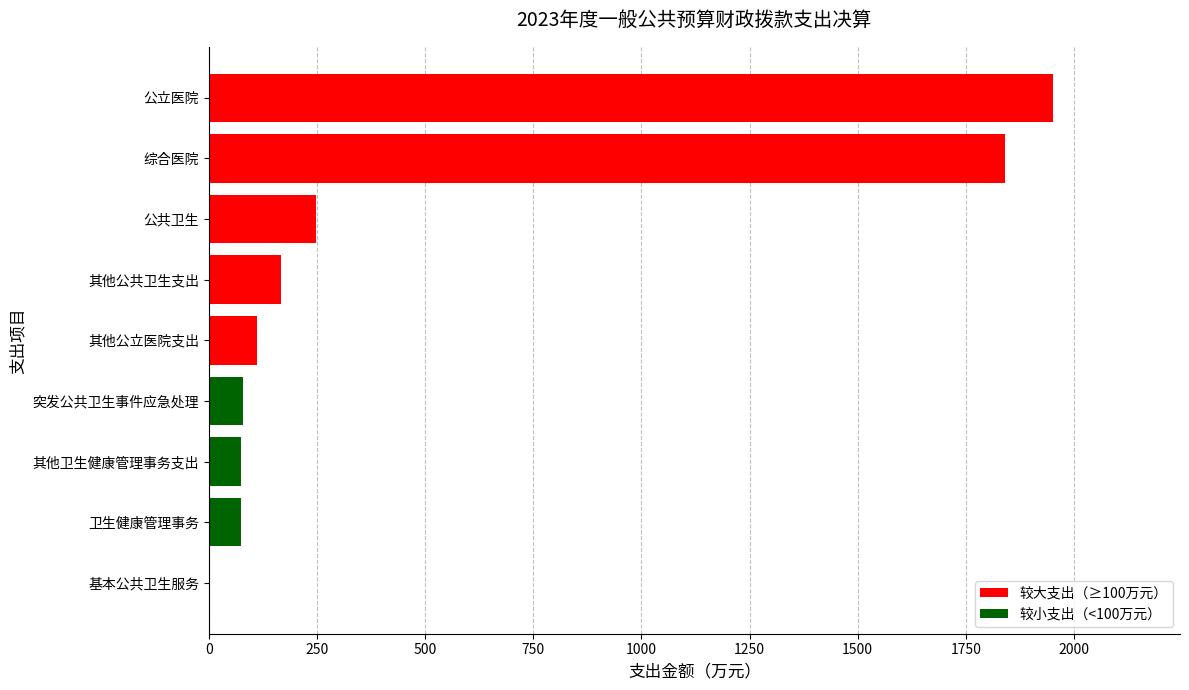

At which label is the value closest to 976?

公共卫生